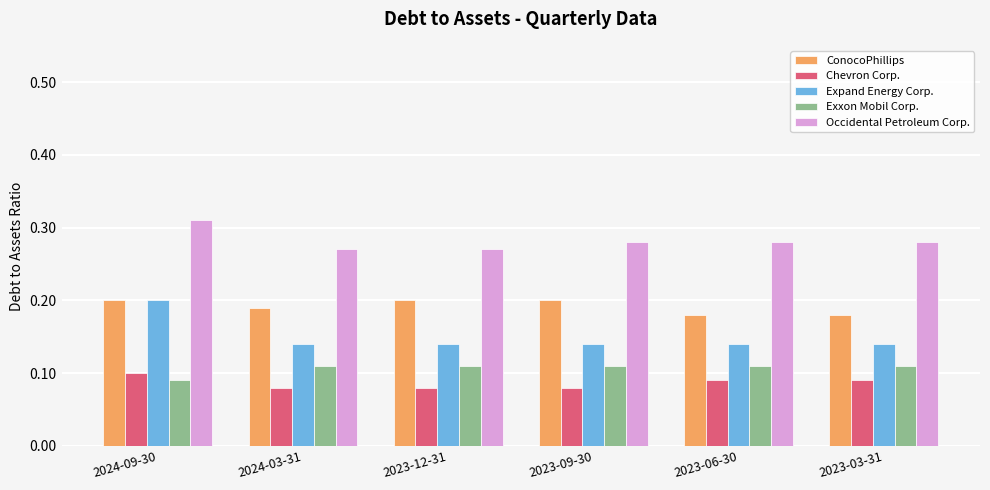

At which category is the sum across all series the highest?

2024-09-30